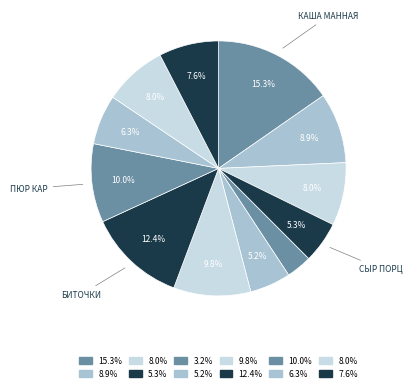

How many slices are in this pie chart?

12